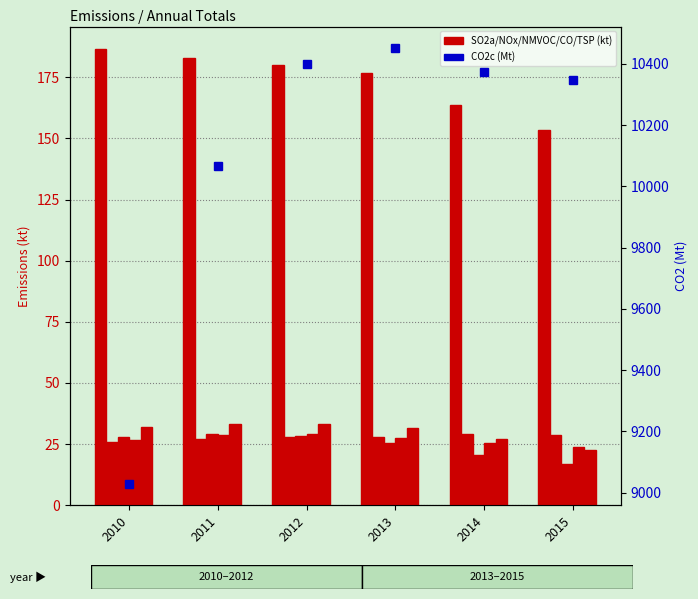

What is the lowest value of the NOx series?

23.8